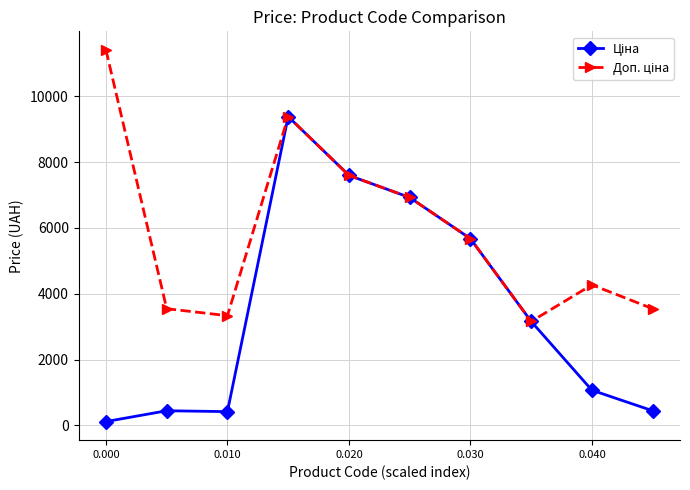

What is the maximum value shown in the chart?

11410.0